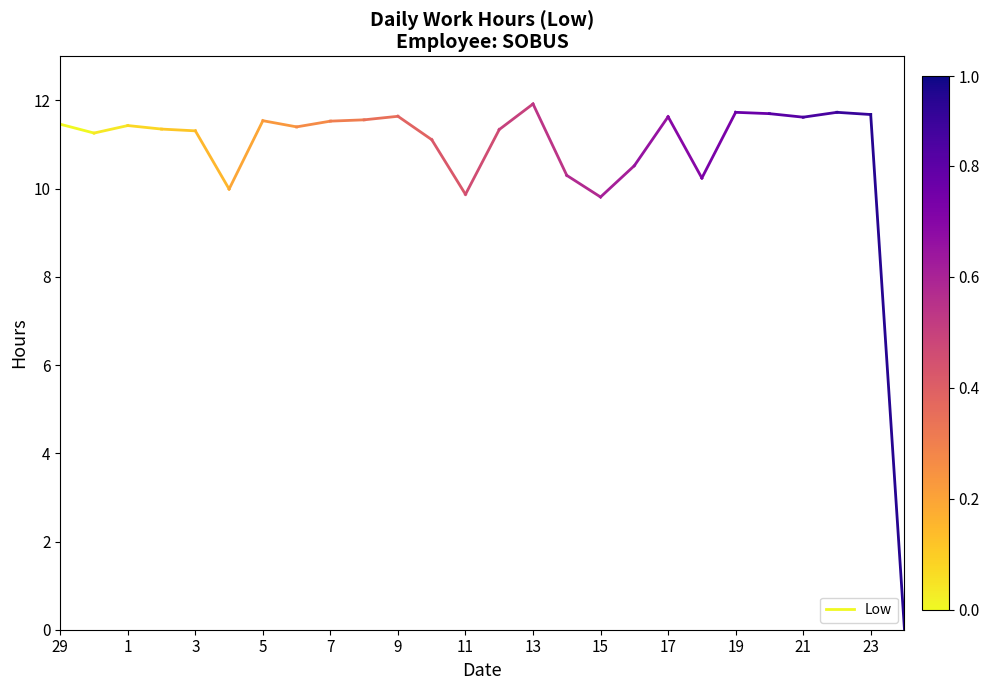

Between 1 and 29, which is larger?

29